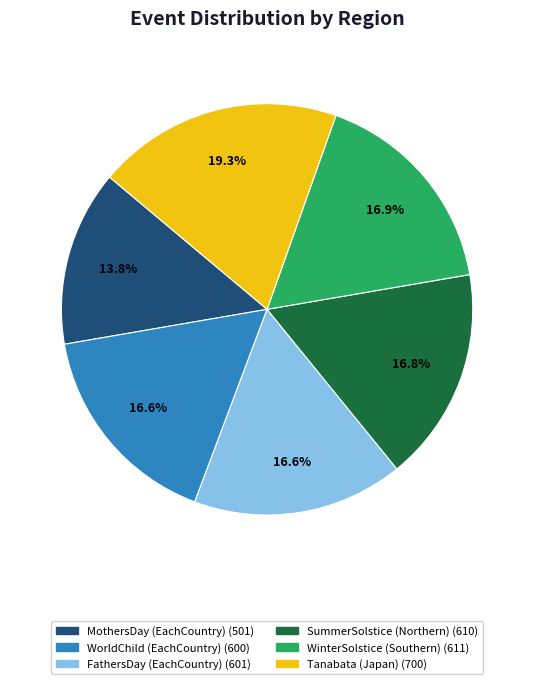

How many slices are in this pie chart?

6